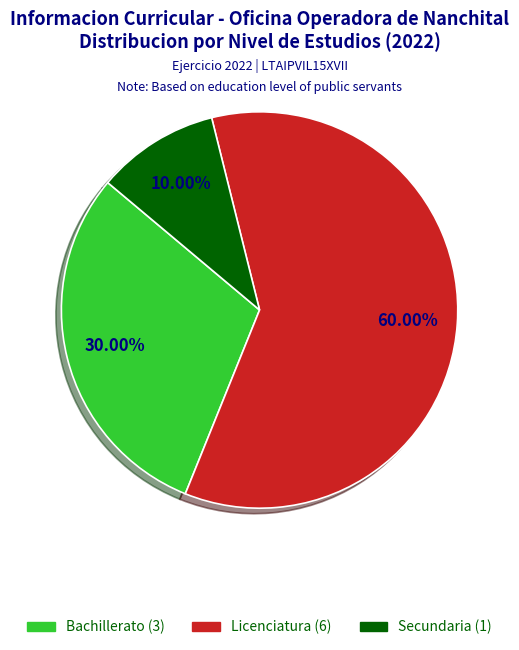

To the nearest percent, what is the average slice percentage?

33%